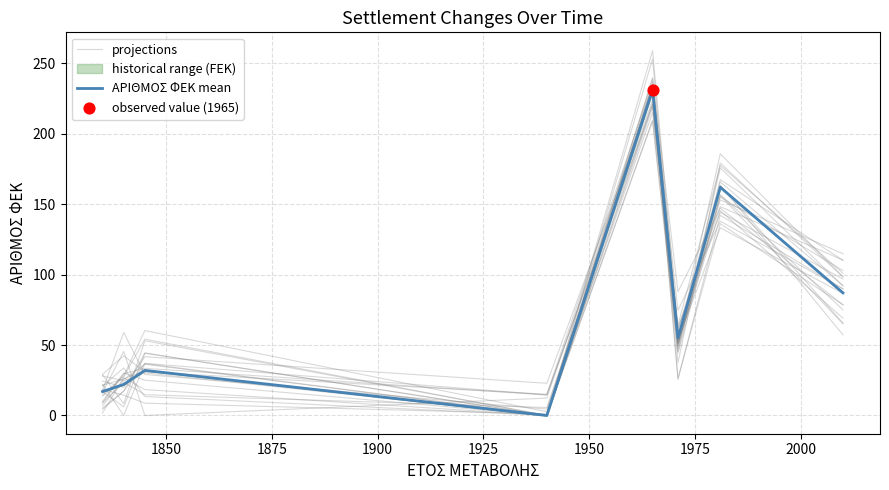

What is the total value across all series at 1925?

458.5